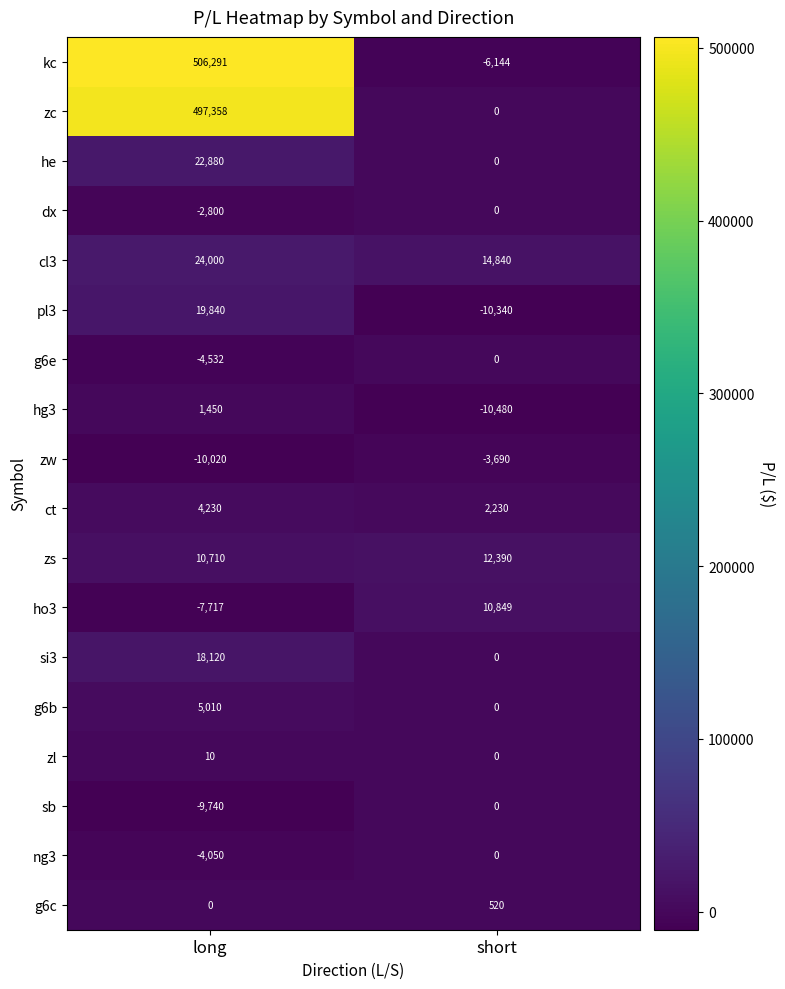

The value of zw at long is -10020. True or false?

True